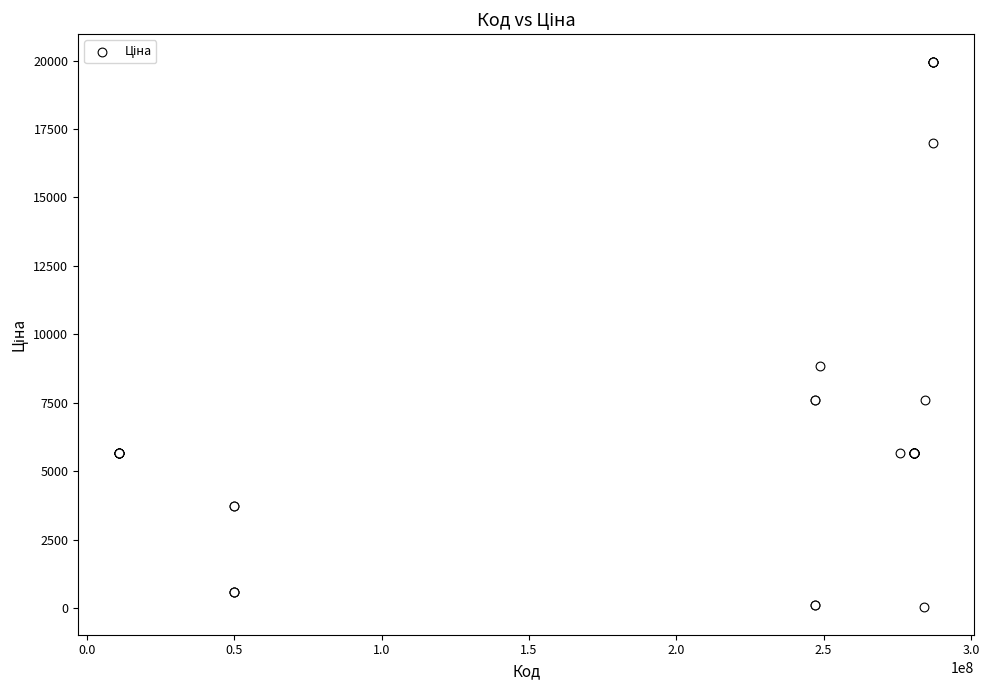

What Y value in the scatter plot is closest to 9998?

8856.7